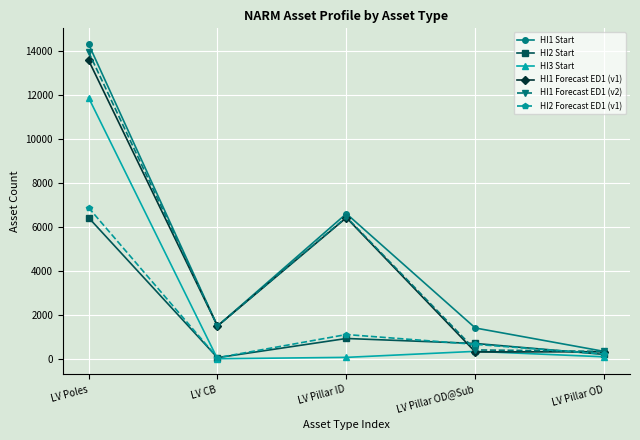

Which category has the highest value in the HI1 Start series?

LV Poles